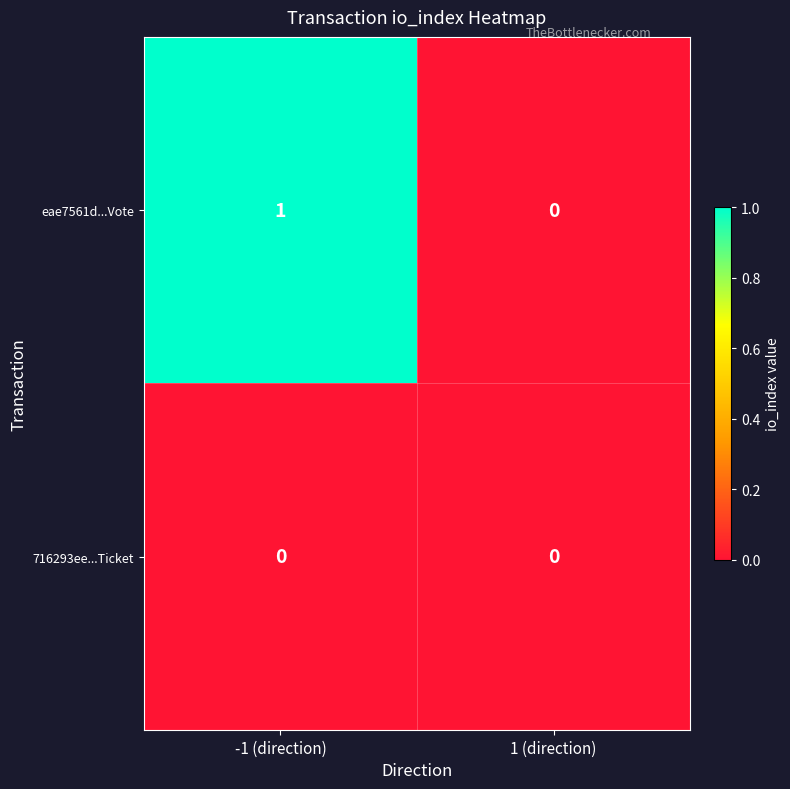

At which category does the chart reach its peak across all series?

-1 (direction)